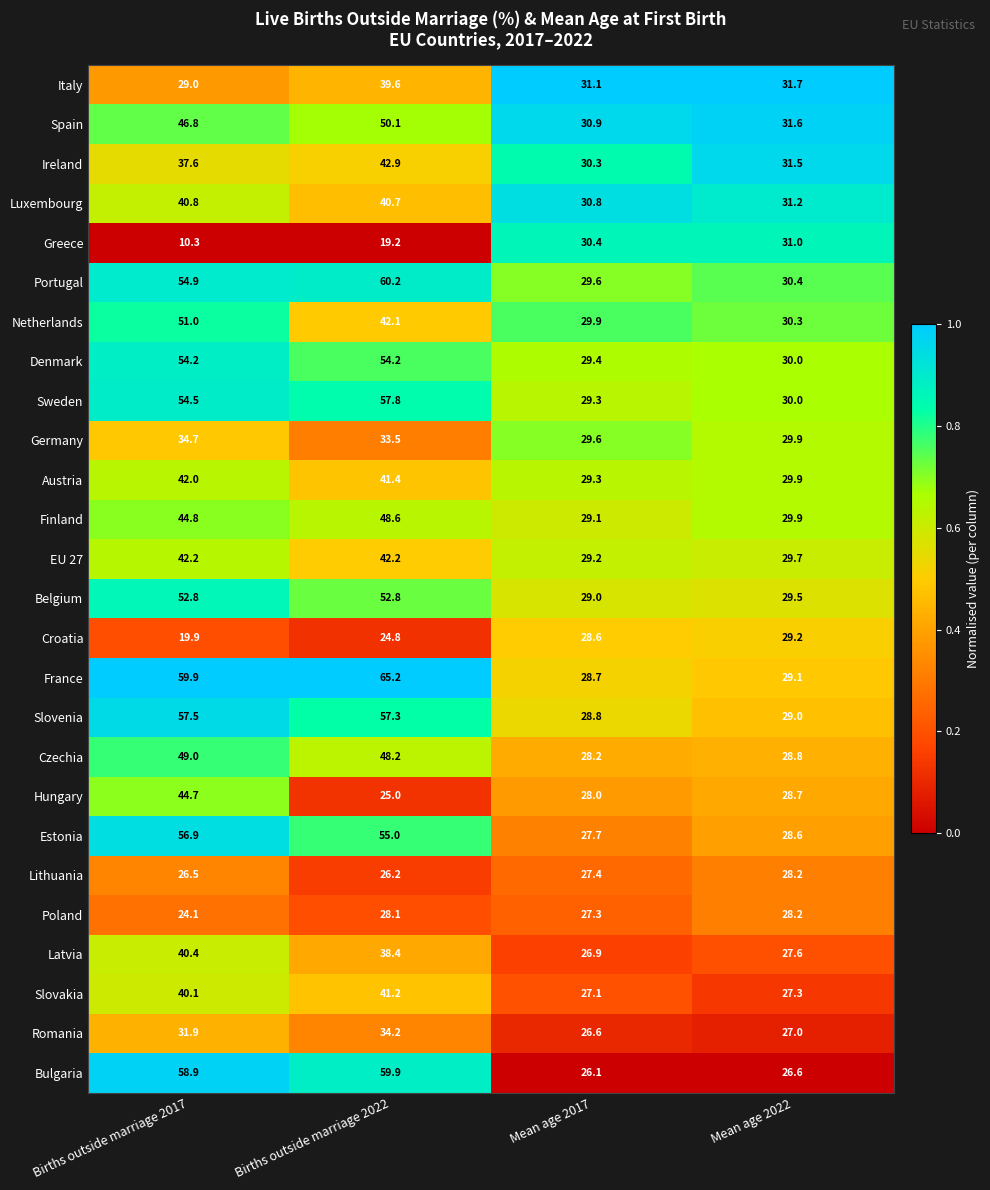

The value of Croatia at Mean age 2017 is 6.5. True or false?

False